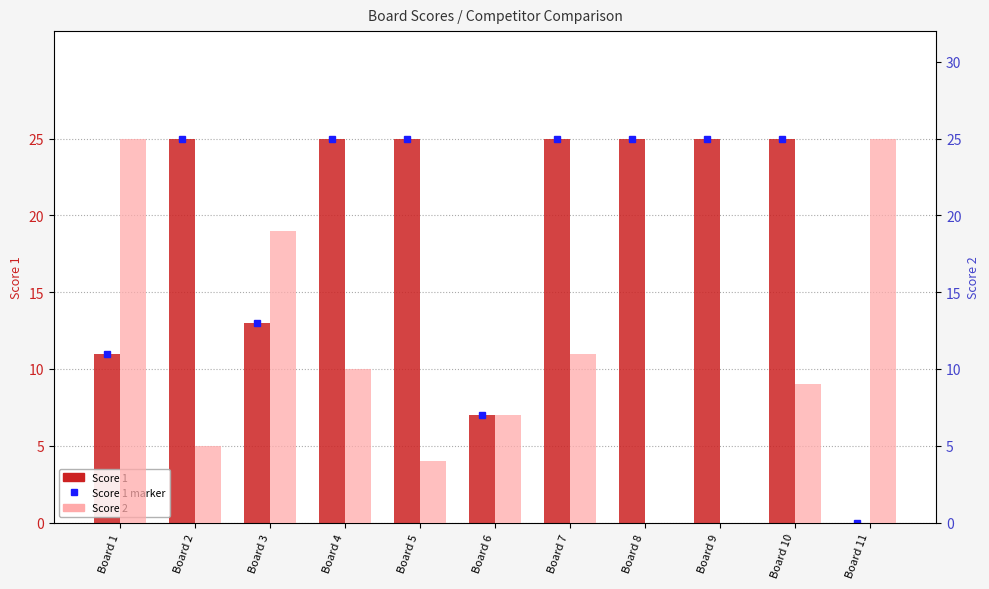

List the series in order of their overall mean, lowest first.

Score 2, Score 1